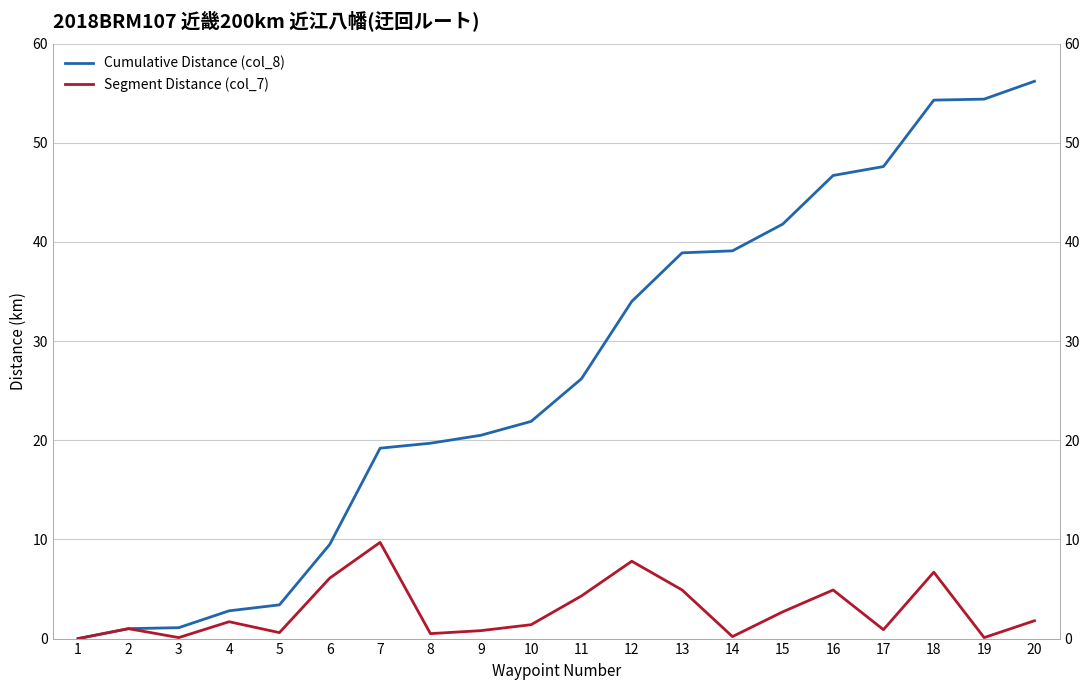

True or false: Cumulative Distance (col_8) has a value of 32.4 at 7.

False